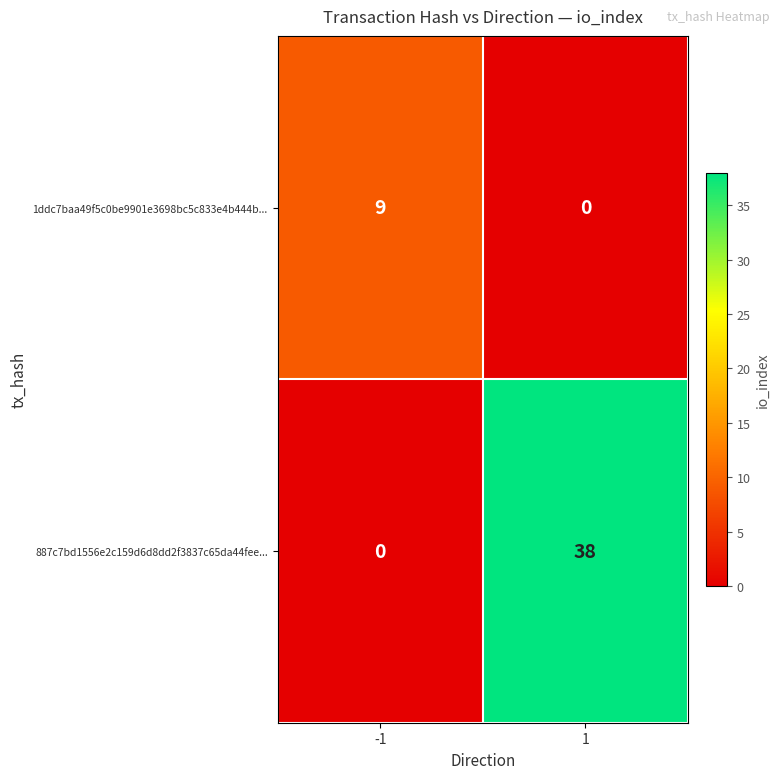

Reading right to left, transcribe all the data shown in this chart.

1ddc7baa49f5c0be9901e3698bc5c833e4b444b...: 1=0	-1=9
887c7bd1556e2c159d6d8dd2f3837c65da44fee...: 1=38	-1=0